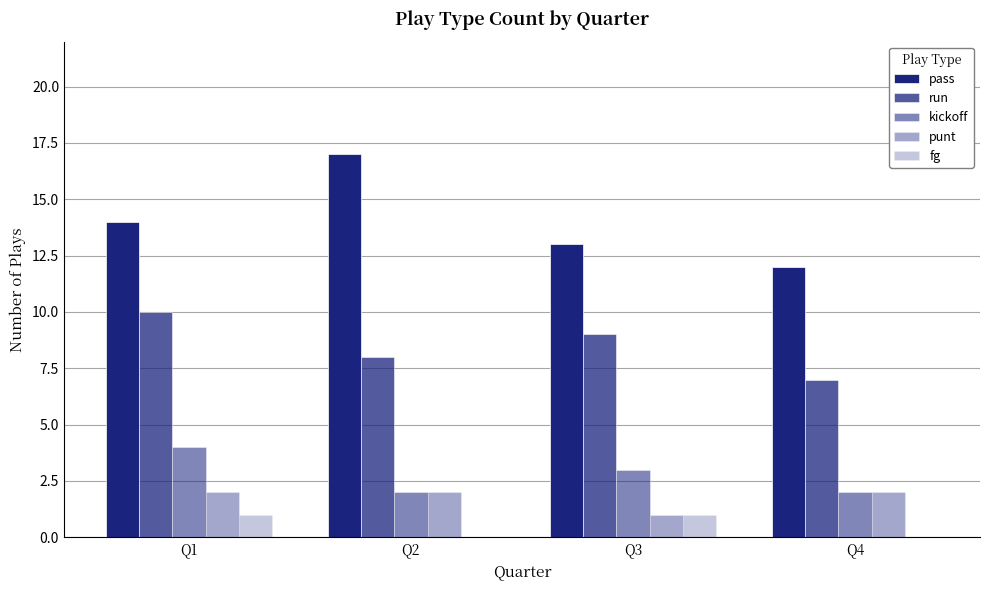

What is the total value across all series at Q1?

31